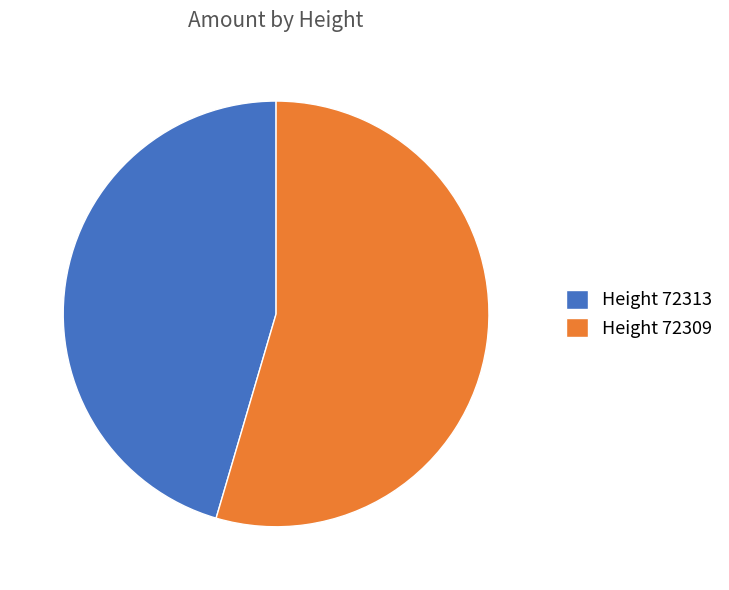

Count the number of slices in the pie.

2